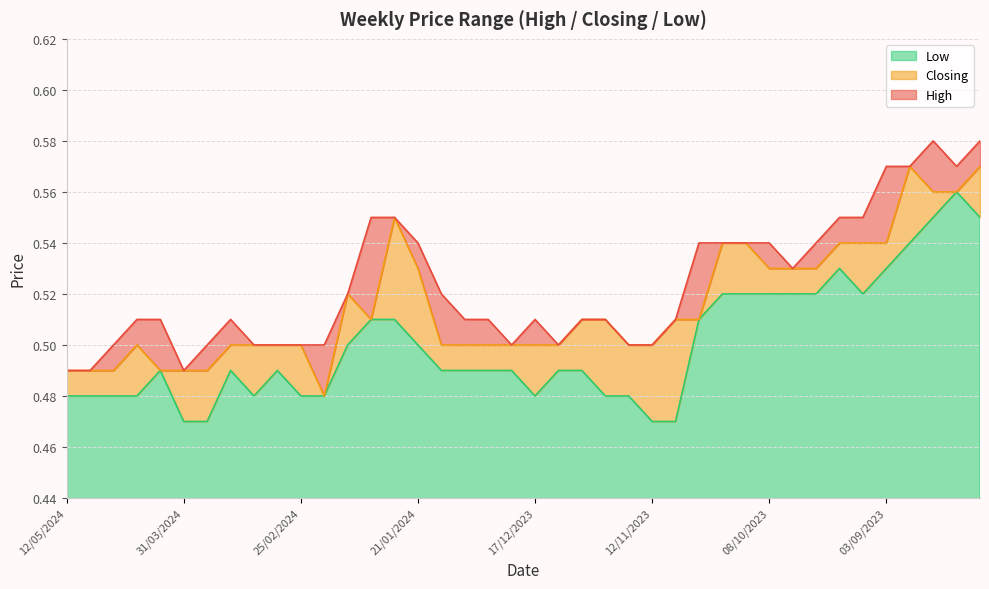

What is the label of the 33rd point from the left?

24/09/2023